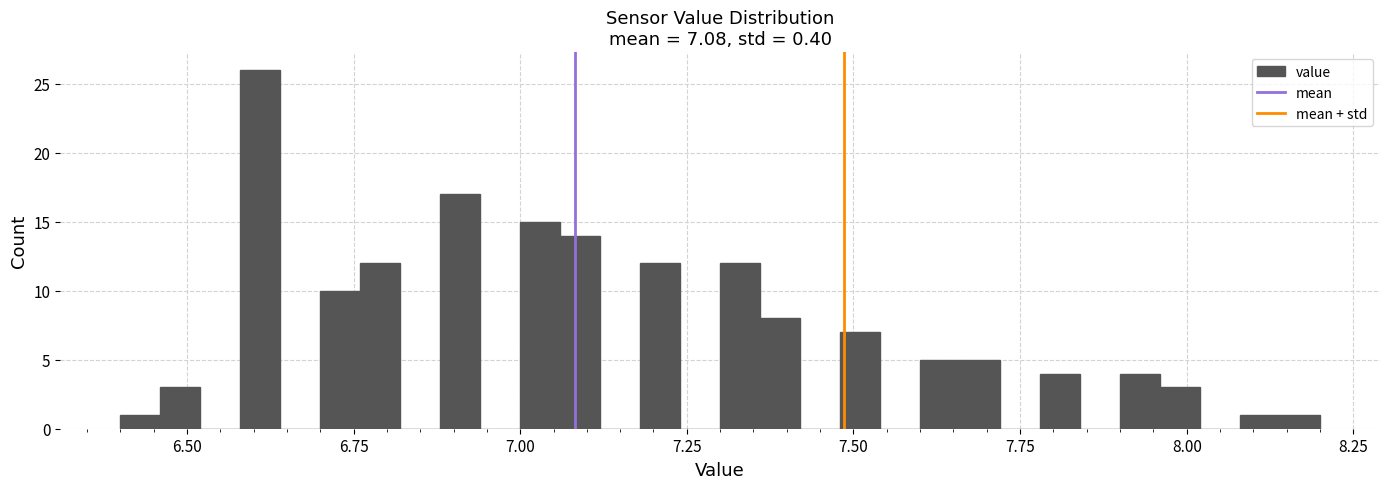

Around what value on the x-axis is the tallest bar? Give the approximate position of its centre, as read against the axis.

6.60